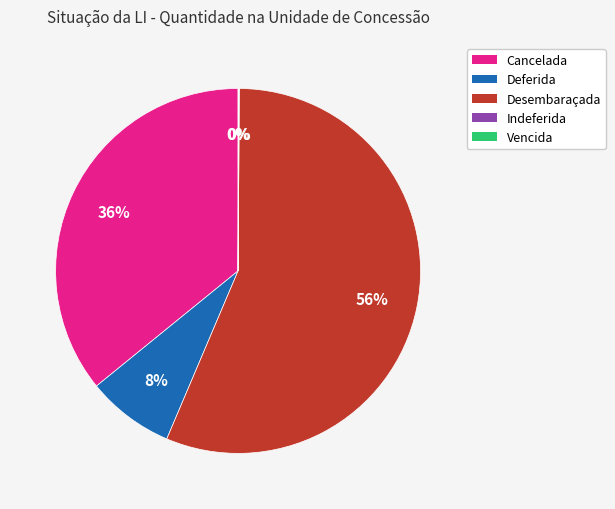

Which category has the biggest portion of the pie?

Desembaraçada